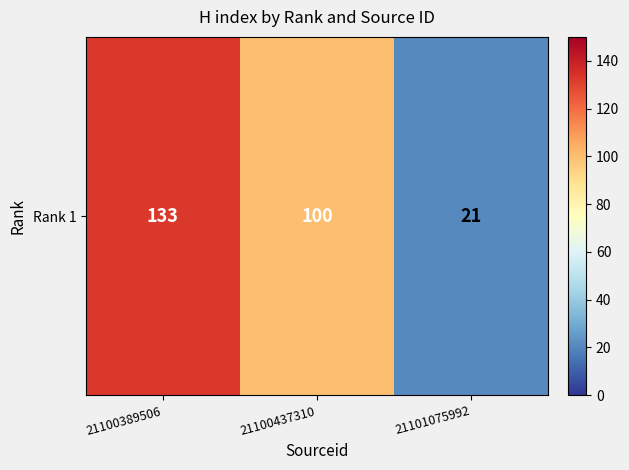

Is it true that the value at 21101075992 is 30?

False